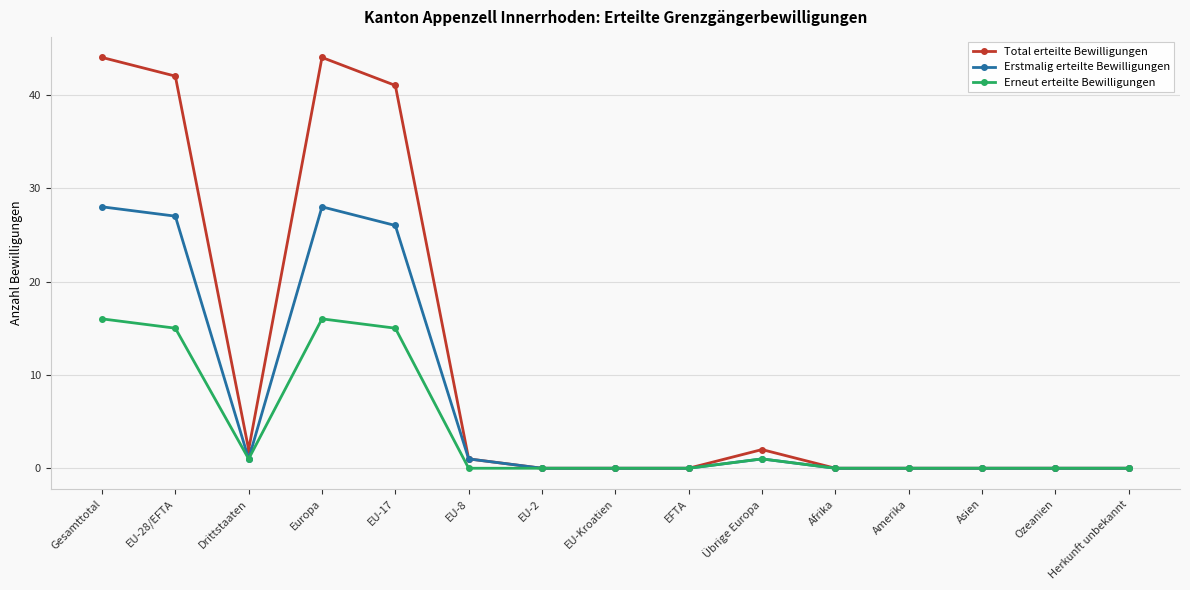

Rank the series by their maximum value, from highest to lowest.

Total erteilte Bewilligungen, Erstmalig erteilte Bewilligungen, Erneut erteilte Bewilligungen